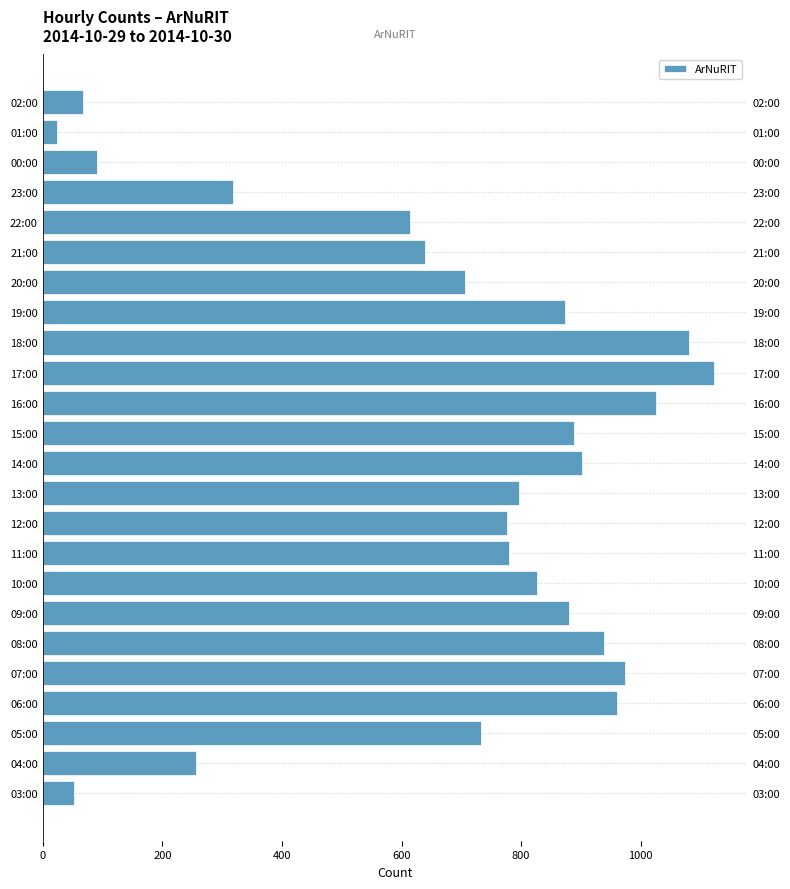

How many data points are less than 797?

12